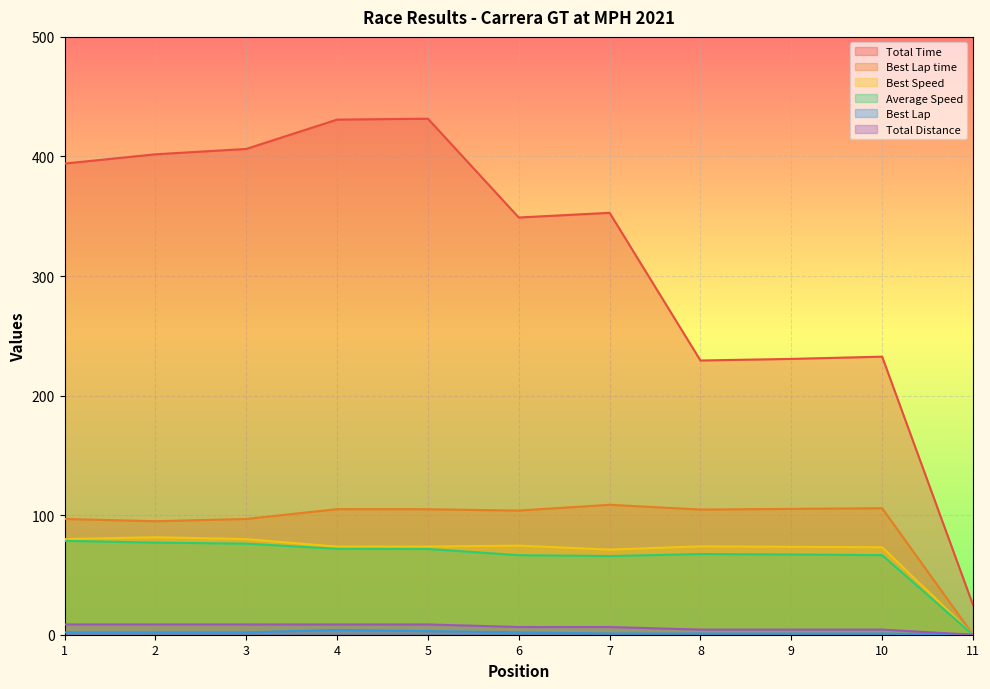

Count the number of categories in the chart.

11